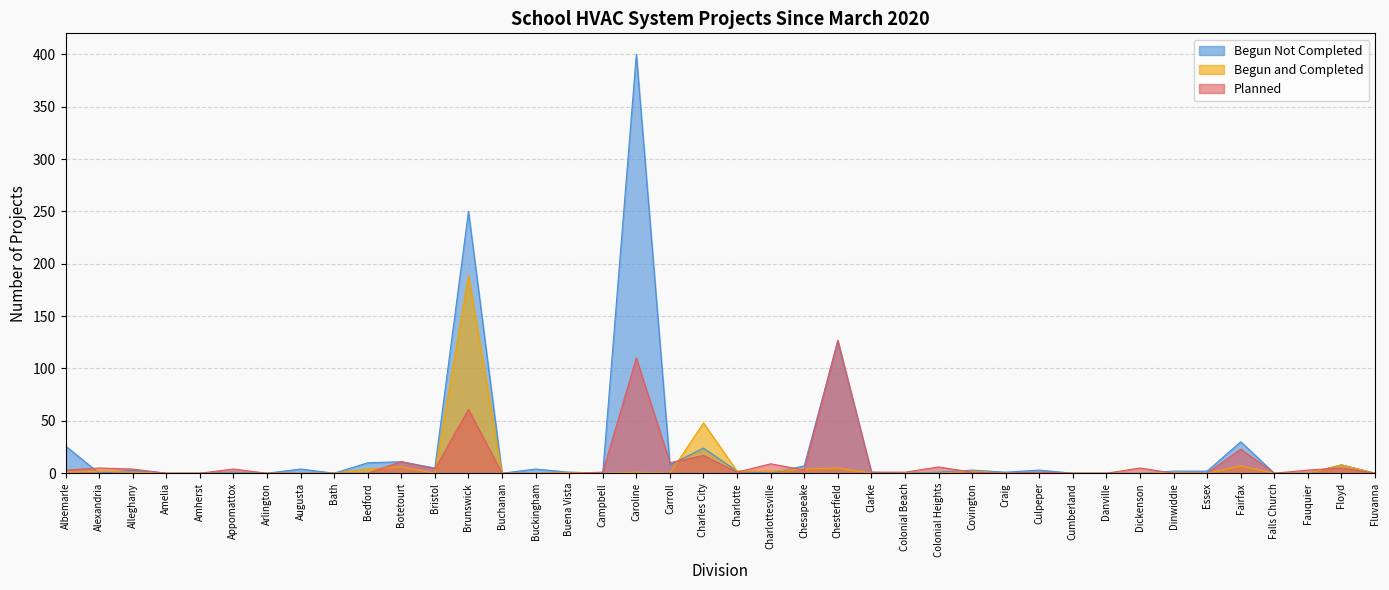

True or false: Begun Not Completed has a value of 0 at Craig.

False